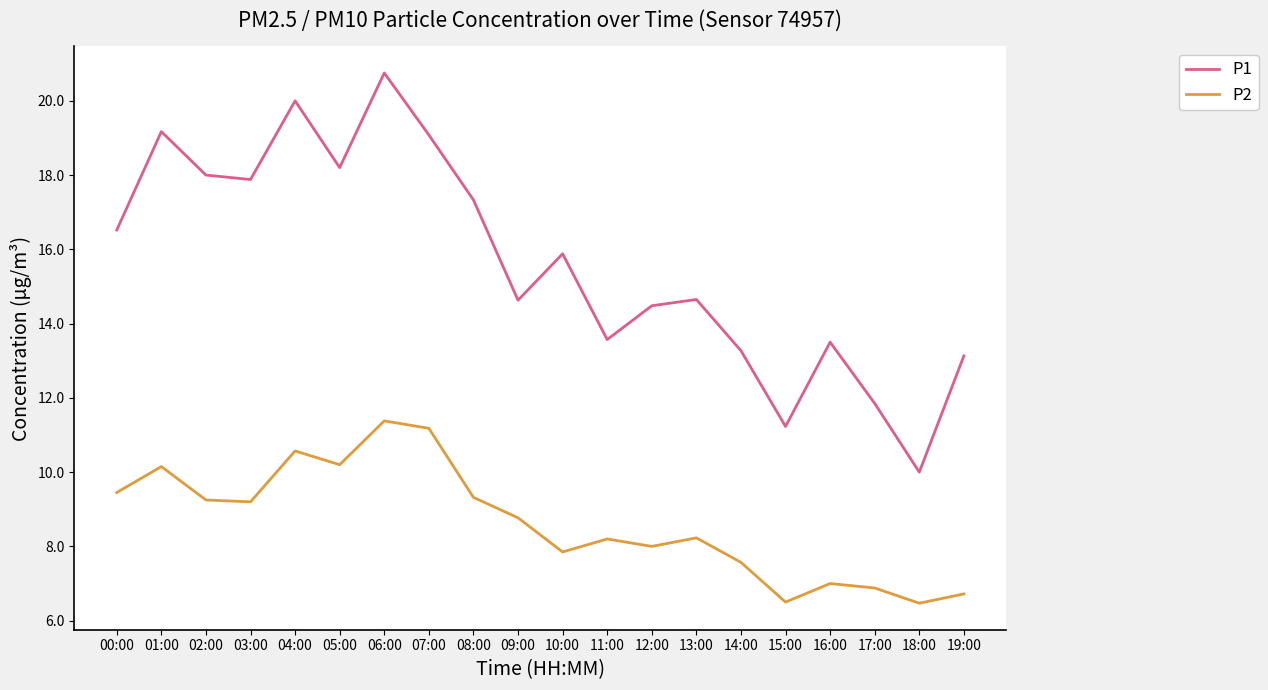

Between 10:00 and 19:00, which series saw the biggest shift?

P1